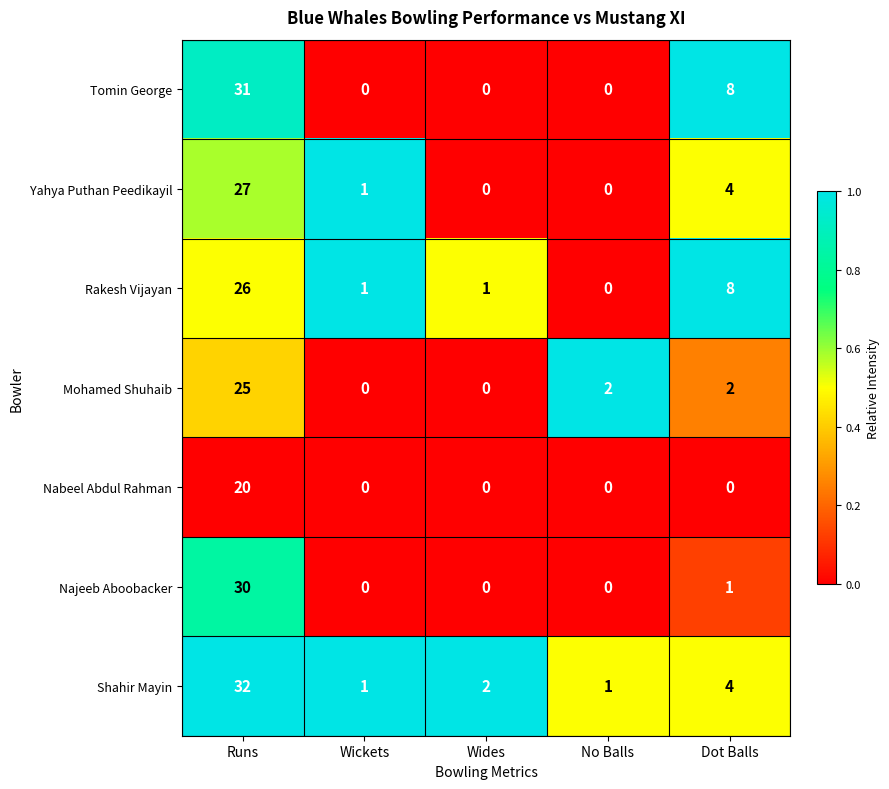

Count the number of categories in the chart.

5